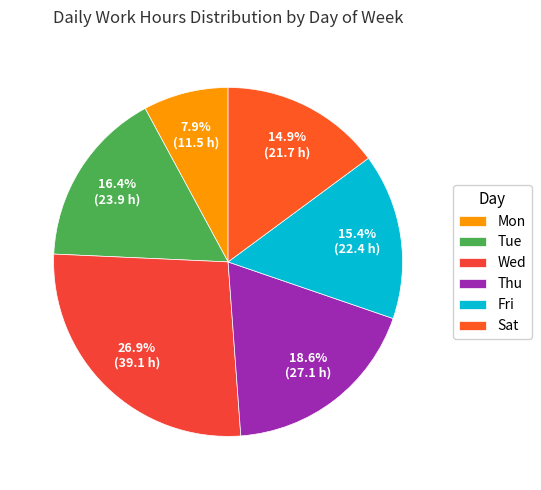

To the nearest percent, what is the difference between the Sat and Mon slice percentages?

7%